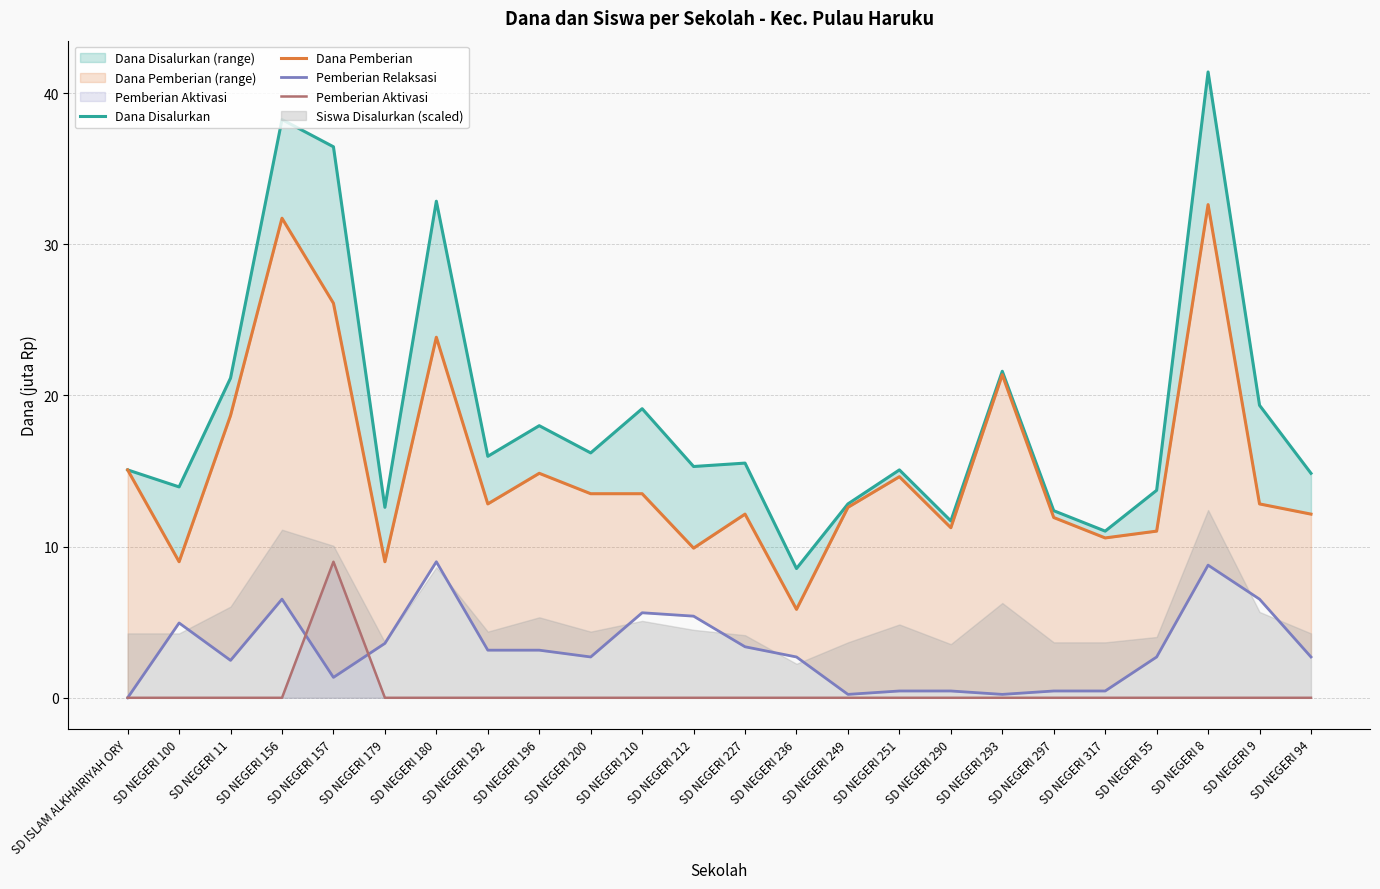

Which series changed the most between SD NEGERI 157 and SD NEGERI 9?

Dana Disalurkan